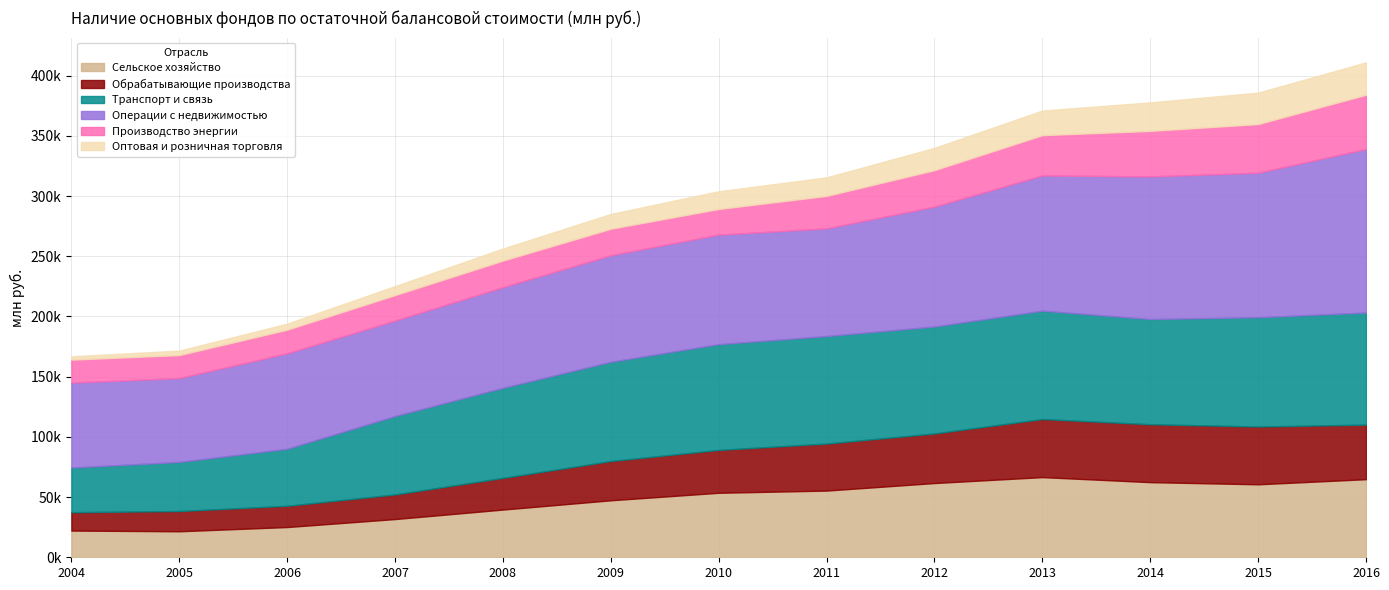

Reading left to right, what are all the values shown in this chart?

Сельское хозяйство: 2004=22190	2005=21595	2006=25113	2007=31745	2008=39630	2009=47324	2010=53563	2011=55390	2012=61653	2013=66576	2014=62389	2015=60607	2016=64862
Обрабатывающие производства: 2004=15258	2005=16805	2006=17654	2007=20448	2008=26292	2009=32631	2010=35608	2011=39066	2012=41201	2013=48235	2014=48111	2015=48017	2016=45325
Транспорт и связь: 2004=37144	2005=40768	2006=47338	2007=65096	2008=74791	2009=82396	2010=87835	2011=89280	2012=88794	2013=90000	2014=87367	2015=90752	2016=93072
Операции с недвижимостью: 2004=70510	2005=69661	2006=79242	2007=79312	2008=83567	2009=88483	2010=90962	2011=89390	2012=99552	2013=112282	2014=118448	2015=119996	2016=135800
Производство энергии: 2004=19022	2005=19083	2006=19666	2007=21132	2008=22113	2009=22010	2010=21281	2011=26994	2012=30296	2013=33451	2014=37769	2015=40391	2016=45060
Оптовая и розничная торговля: 2004=2778	2005=3716	2006=5006	2007=7474	2008=9989	2009=12276	2010=14740	2011=15385	2012=18508	2013=20457	2014=23705	2015=26132	2016=26901